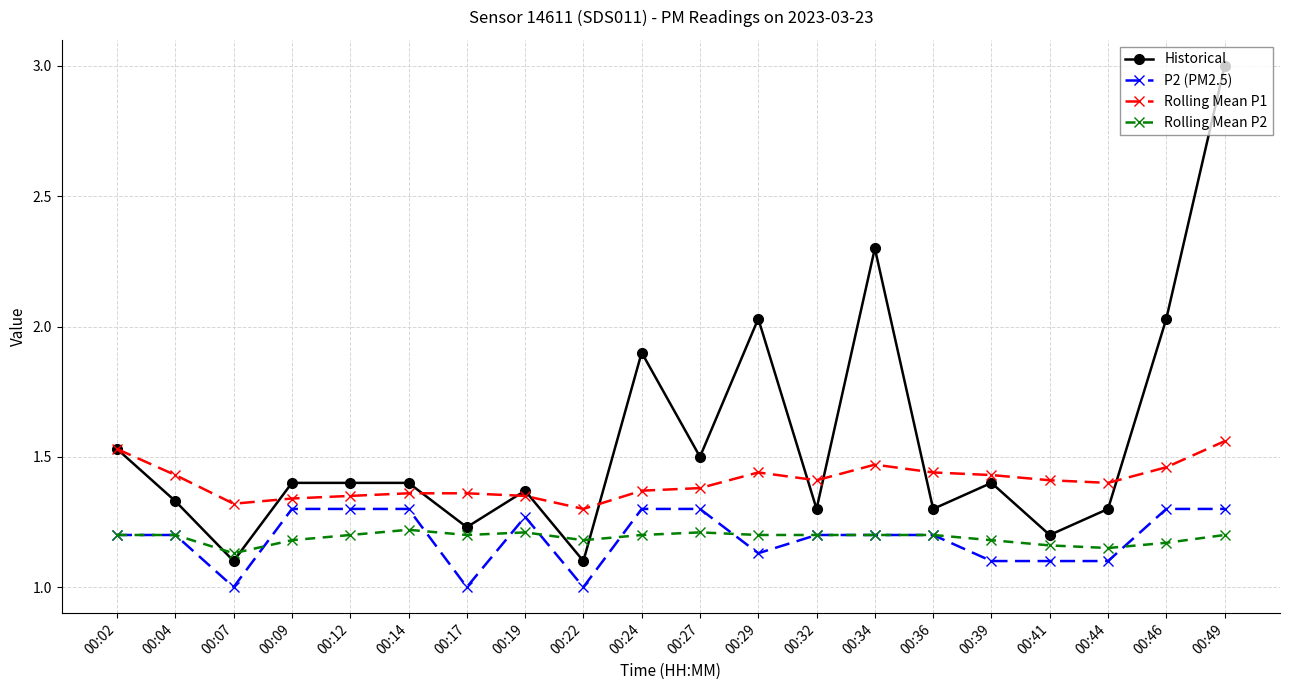

Which series has the largest total across all categories?

Historical